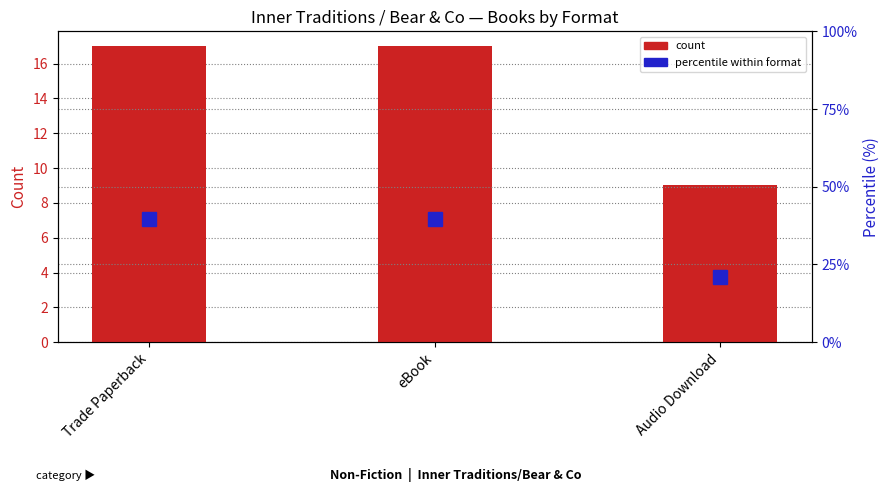

What is the difference between the highest and lowest values at eBook?

22.5